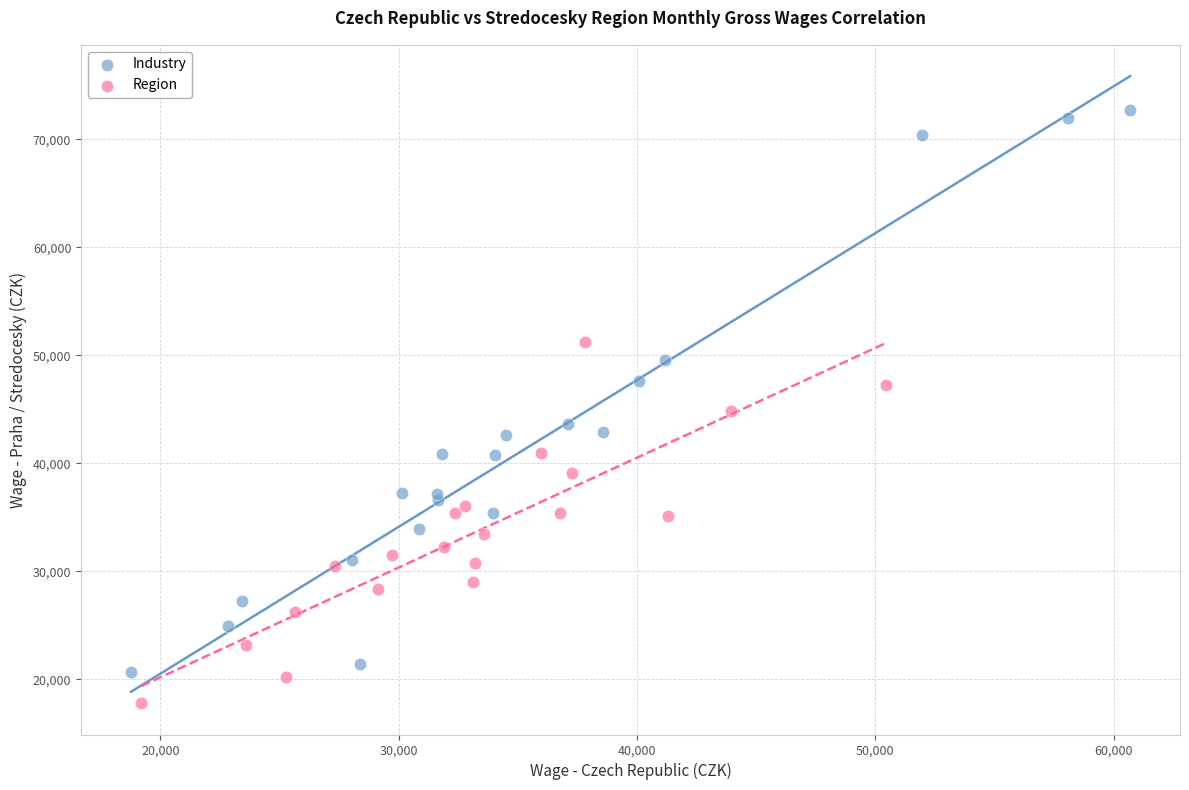

Which series has the widest spread of Y values?

Industry